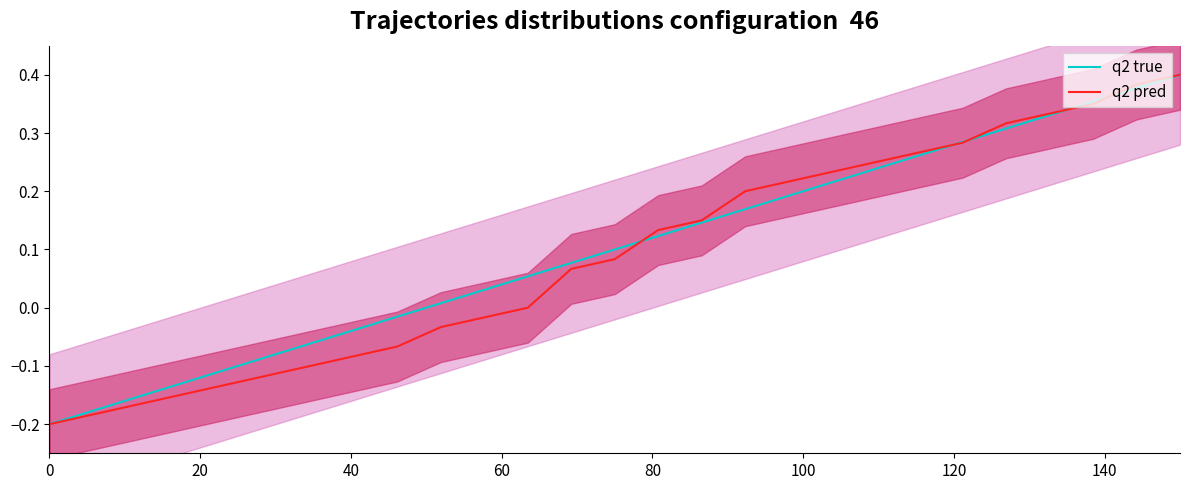

What are all the series names shown in the legend?

q2 true, q2 pred